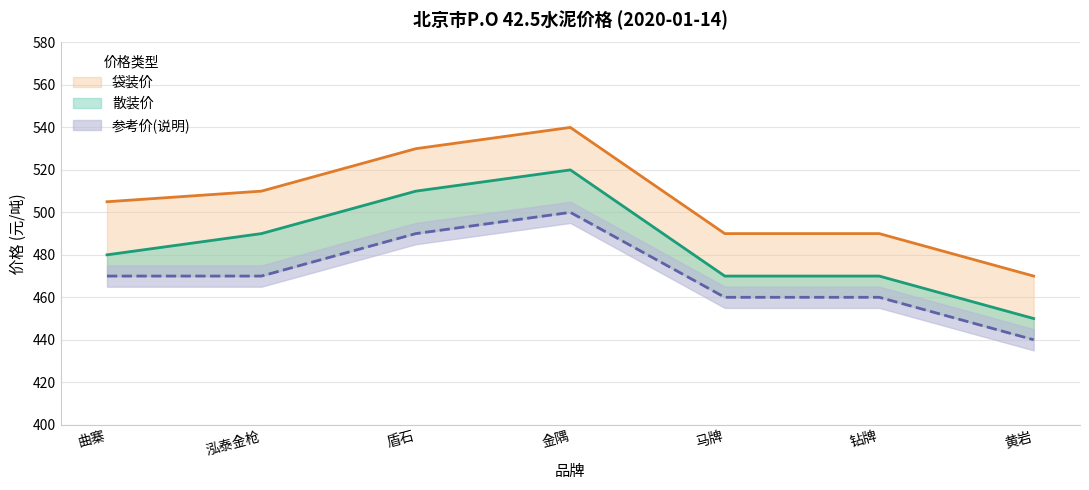

Which series has the largest total across all categories?

袋装价